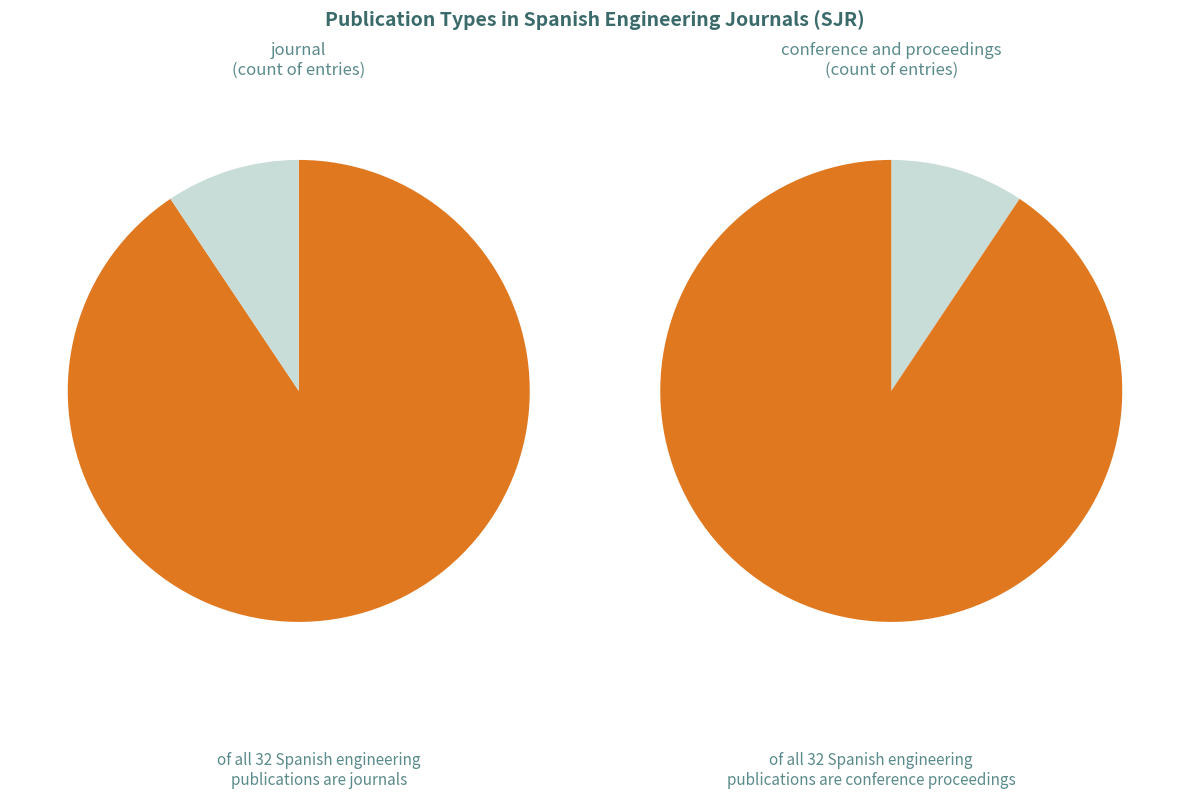

What is the majority slice?

journal